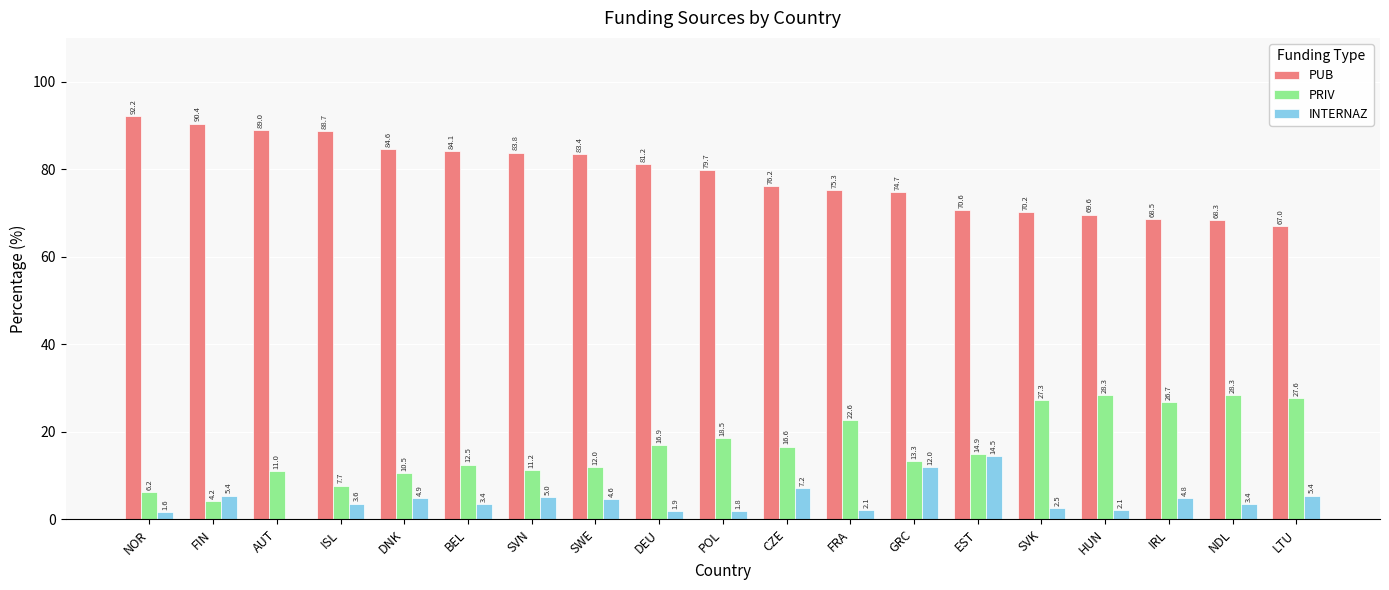

The value of PRIV at ISL is 7.7. True or false?

True